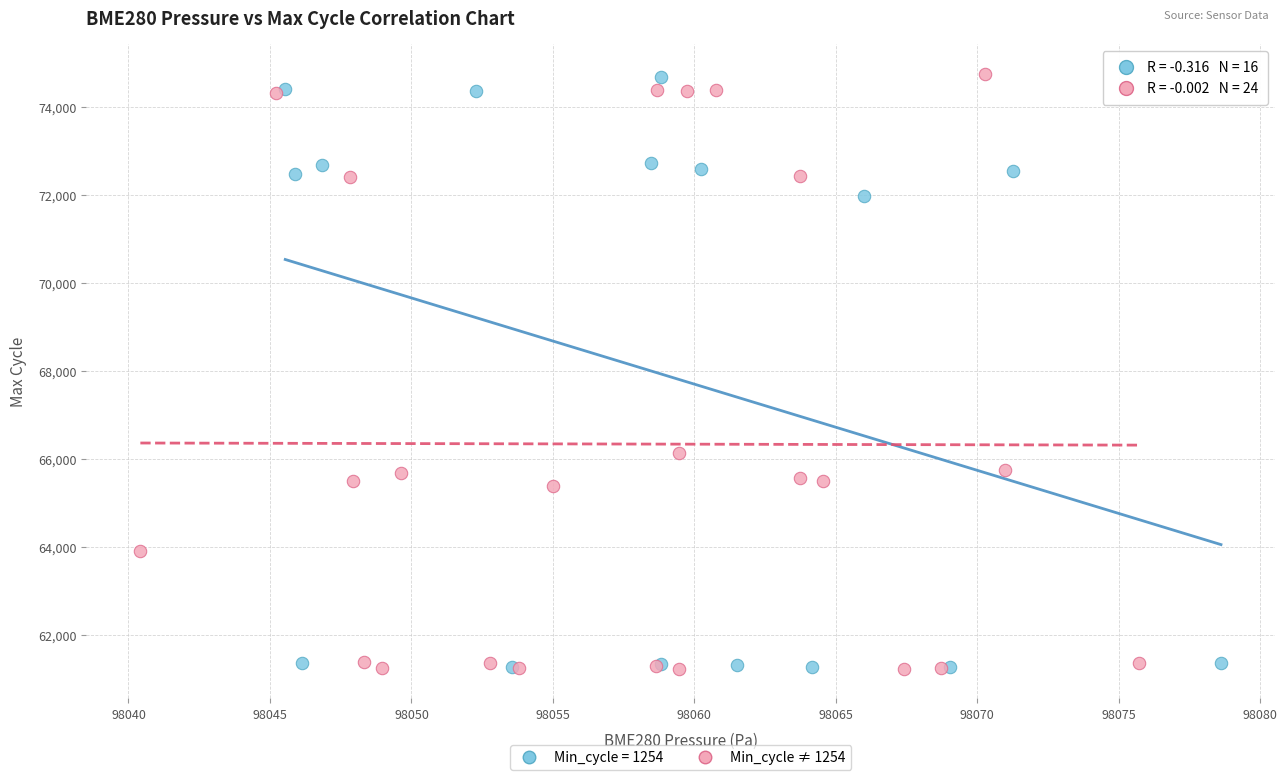

What are all the series names shown in the legend?

Min_cycle = 1254, Min_cycle ≠ 1254